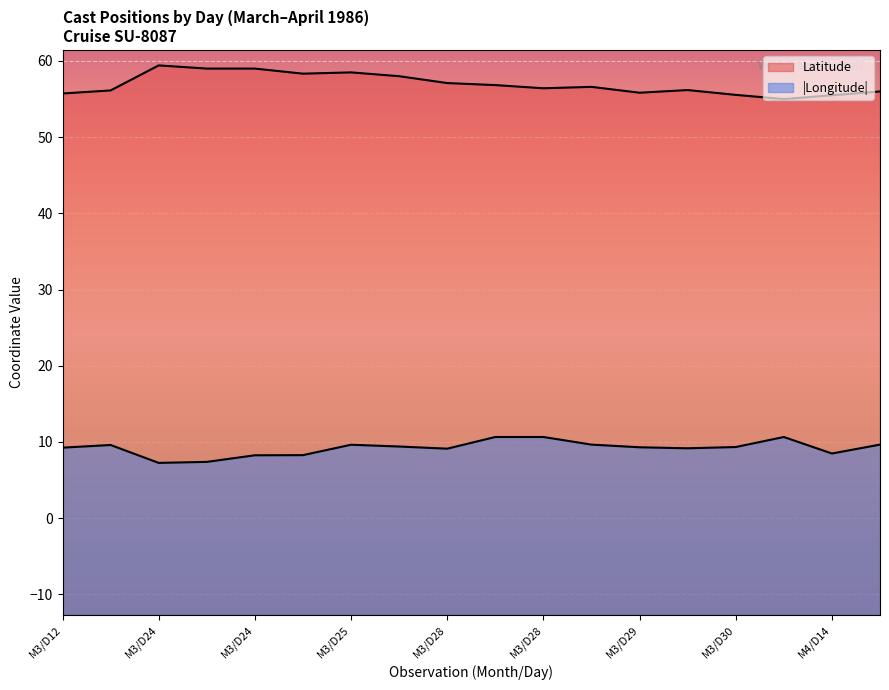

At how many categories does at least one series exceed 14?

18